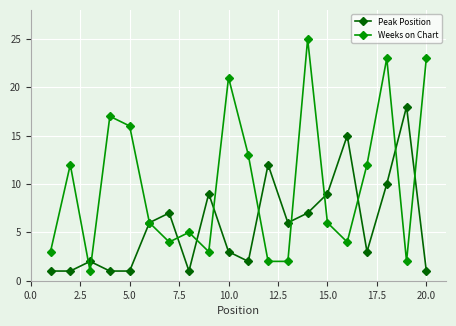

Does the chart display data point markers on the line(s)?

Yes